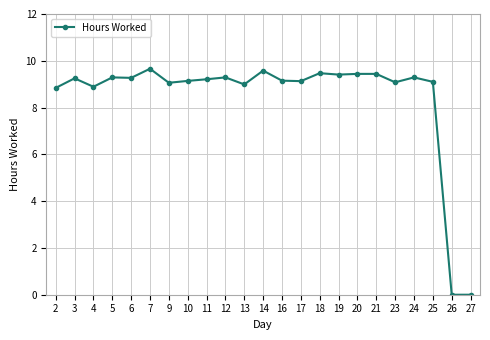

What is the difference between the maximum and minimum values?

9.7